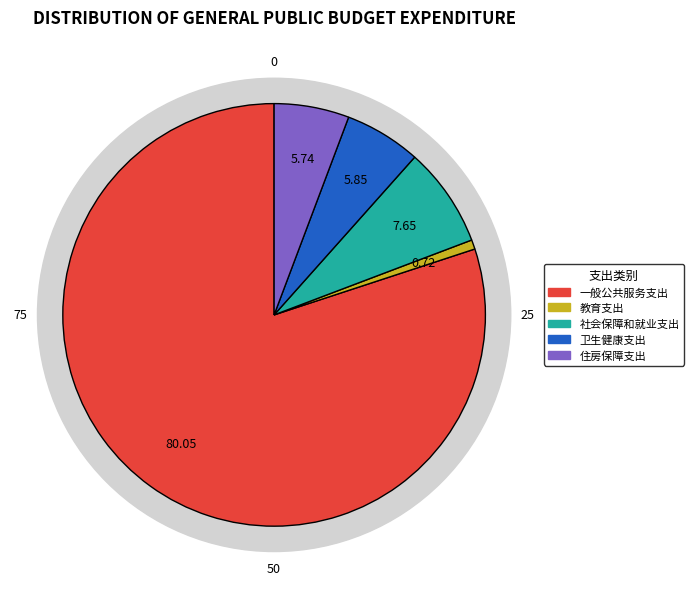

Is there any slice that represents more than half of the pie?

Yes